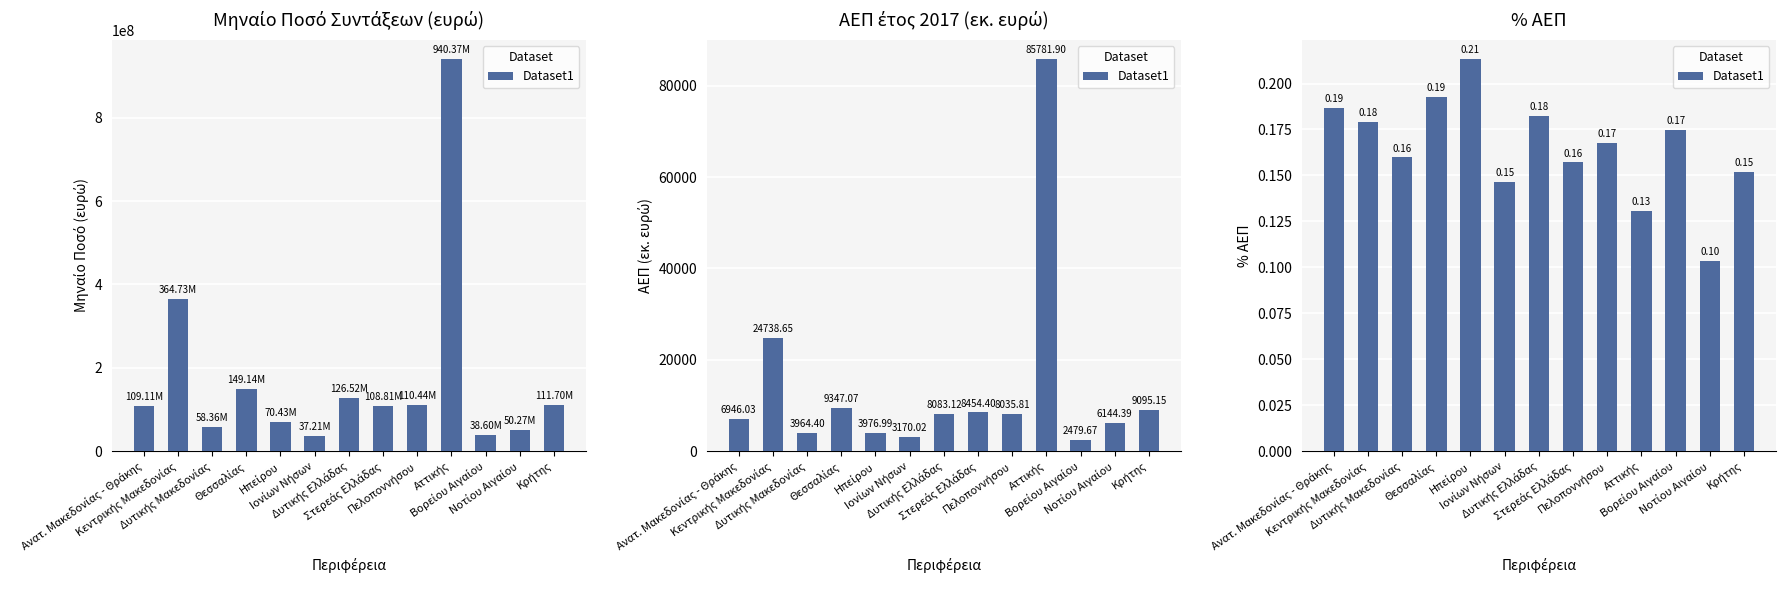

Which category has the highest value across all series?

Ηπείρου